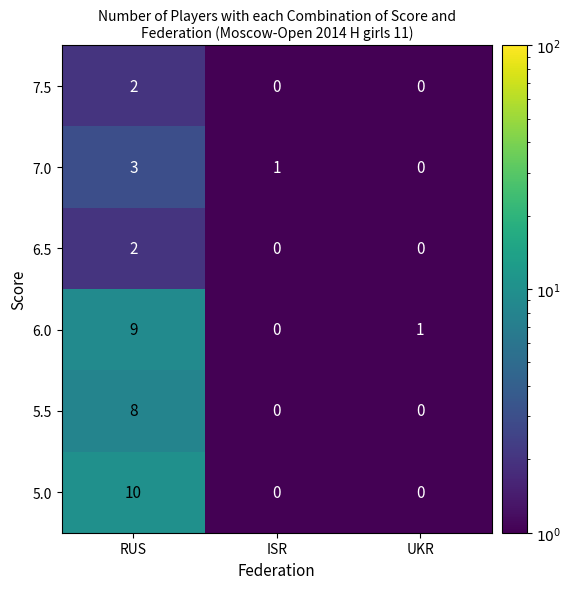

At which label is 6.0 closest to 4?

UKR